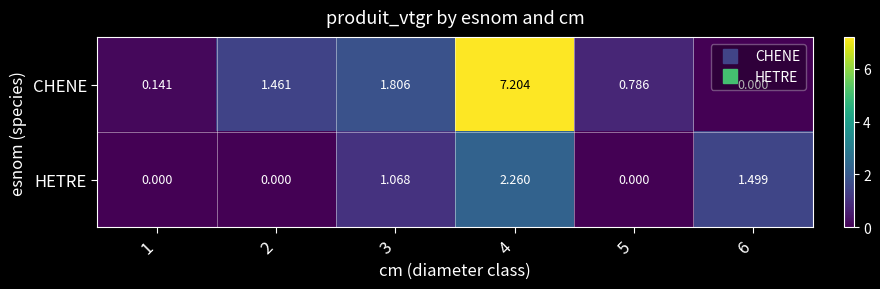

Is the value of CHENE at 6 greater than the value of HETRE at 3?

No